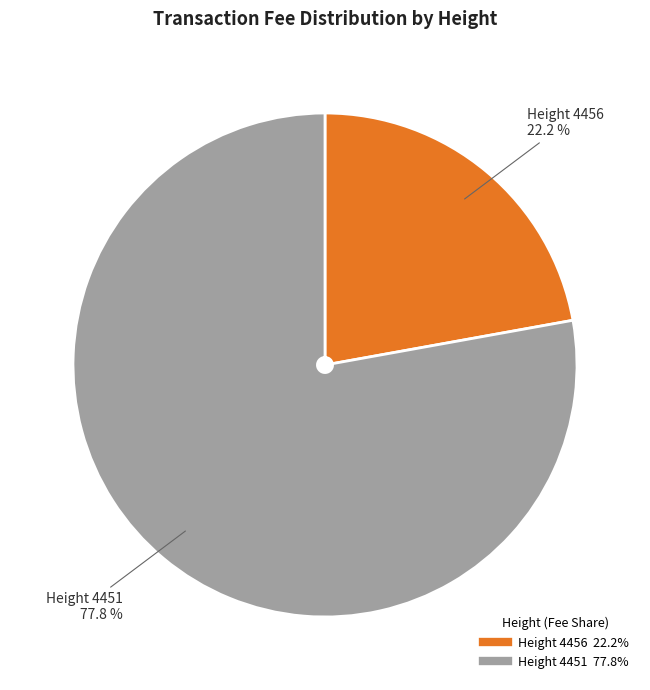

Is it true that Height 4451 is 67% of the pie?

False